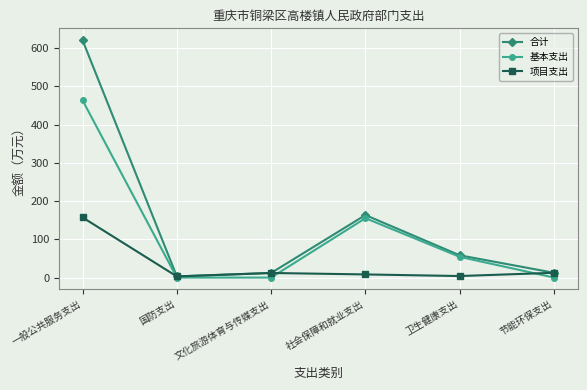

Rank the series by their average value, from highest to lowest.

合计, 基本支出, 项目支出